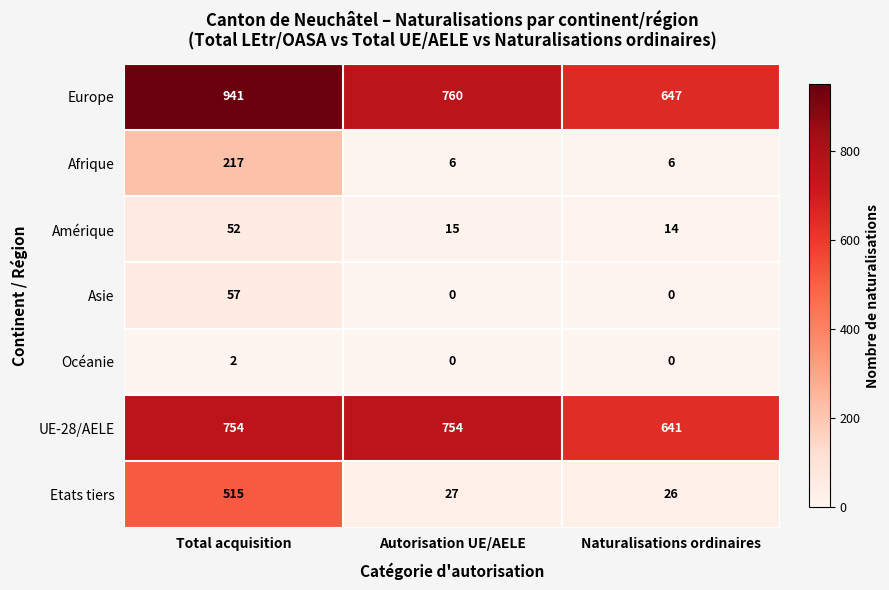

What is the spread (max minus min) of values at Autorisation UE/AELE?

760